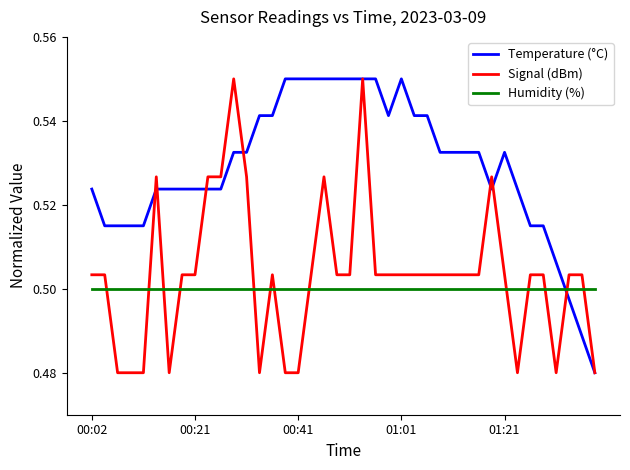

Which series has the largest total across all categories?

Temperature (°C)